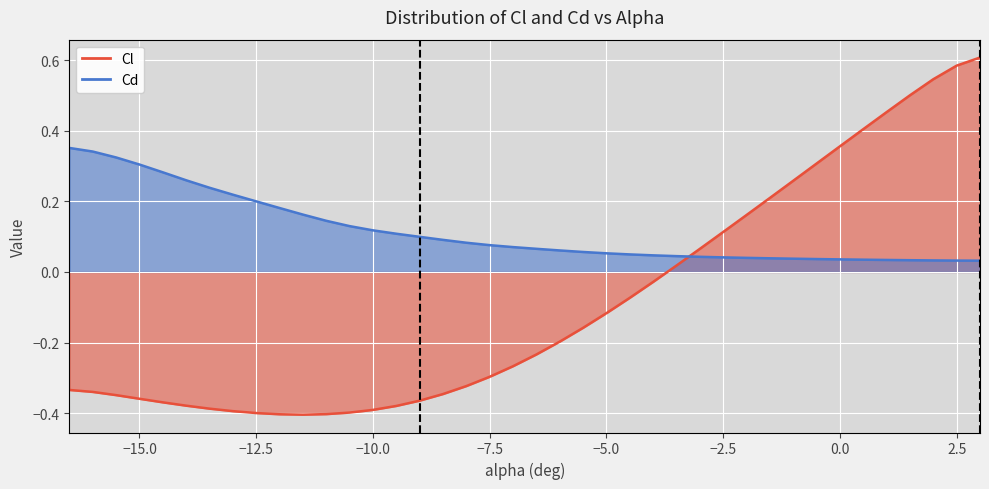

The Cd series shows 0.0 at 10. True or false?

False